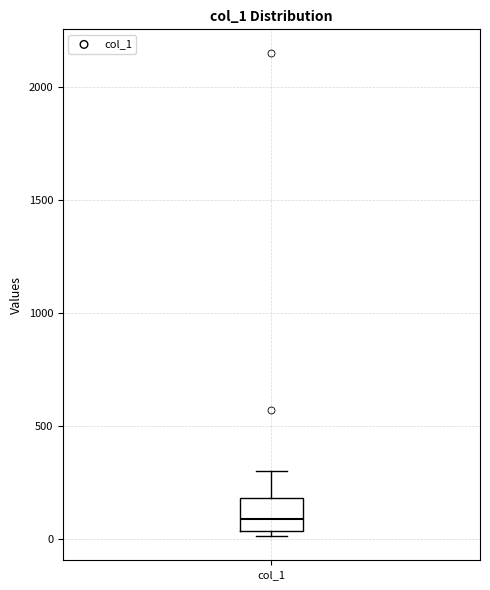

Transcribe this box plot: give where the median line is, the range the box spans, and where the two whiskers end, as read against the y-axis. The values are not printed on the chart, so give them approximately, as read against the axis.

median 100, box 50 to 200, whiskers 0 to 300